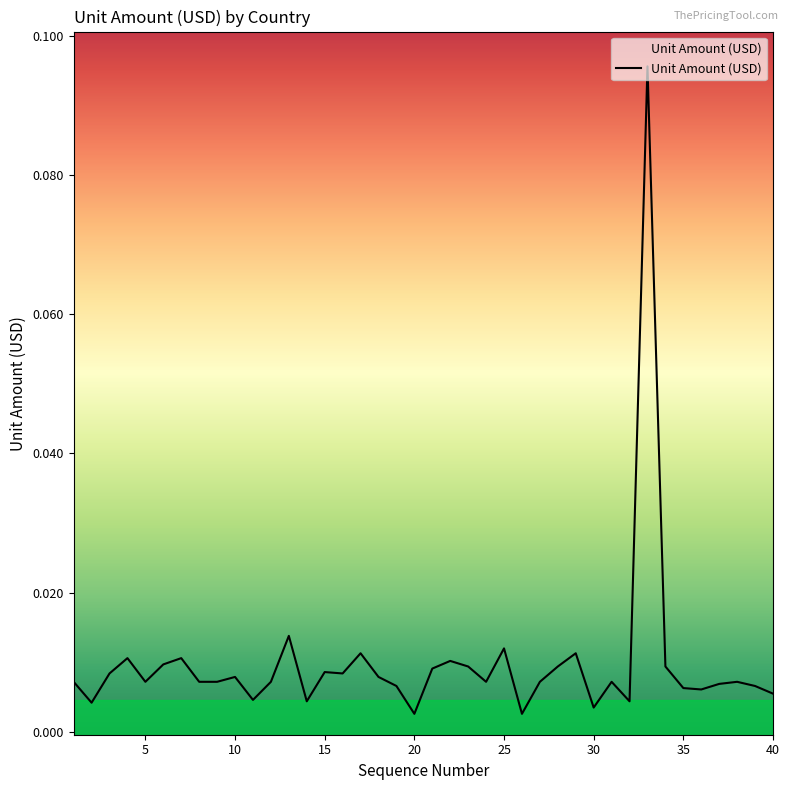

Count the number of categories in the chart.

40